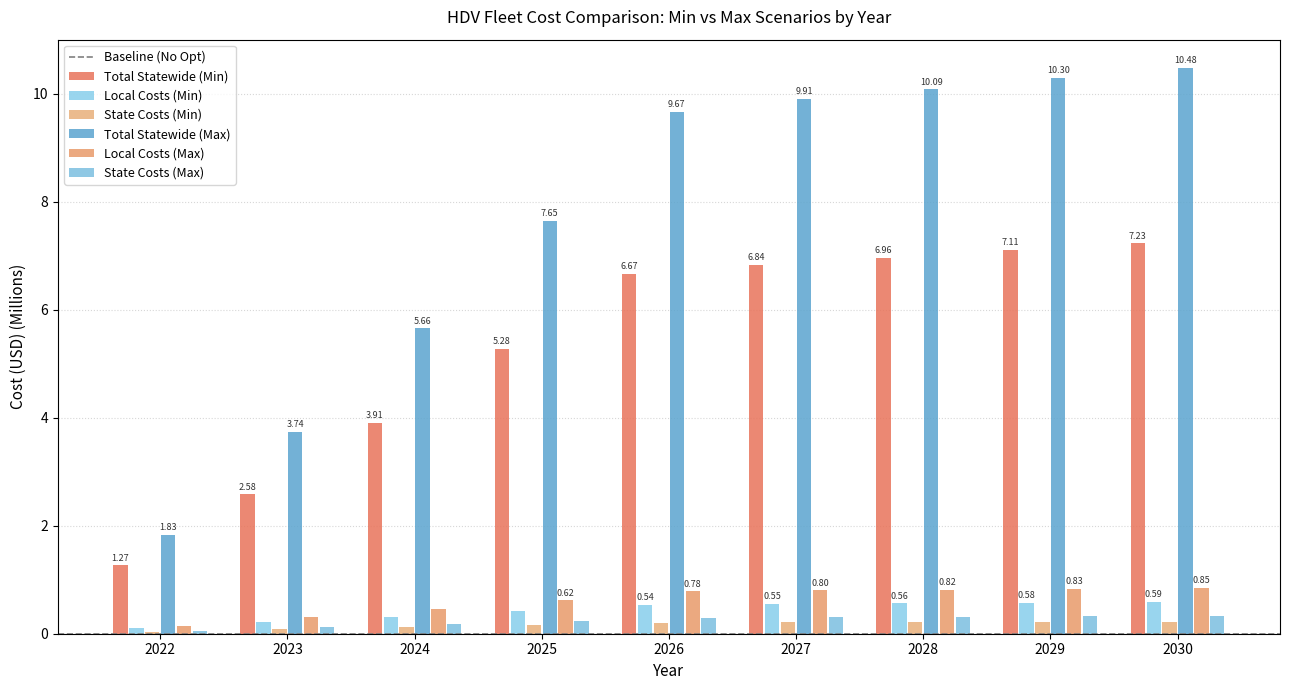

What is the sum of all Total Statewide (Max) values?

69.3